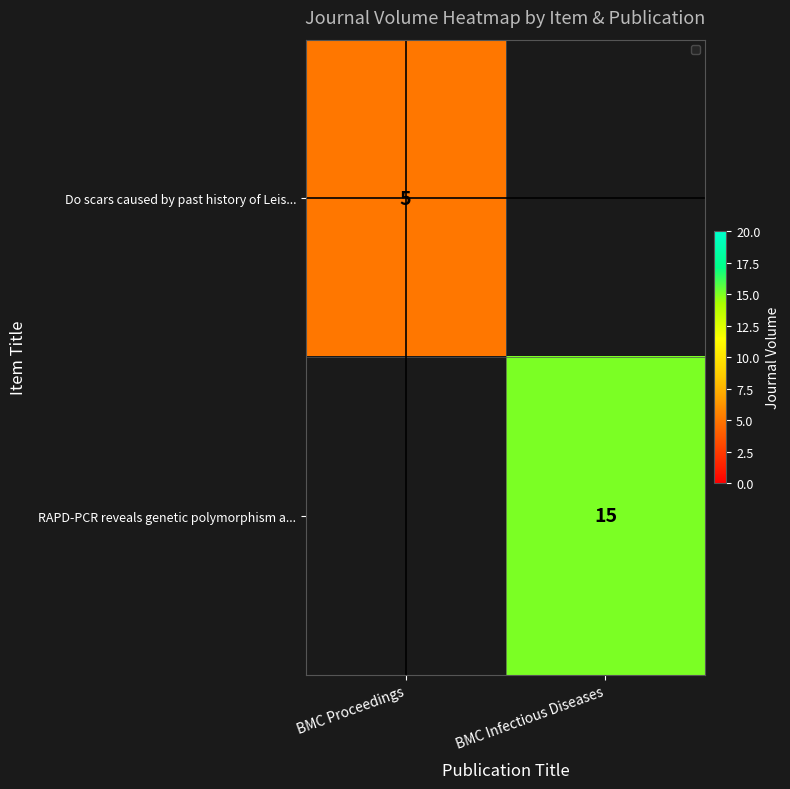

Is it true that RAPD-PCR reveals genetic polymorphism a... equals 15 at BMC Infectious Diseases?

True